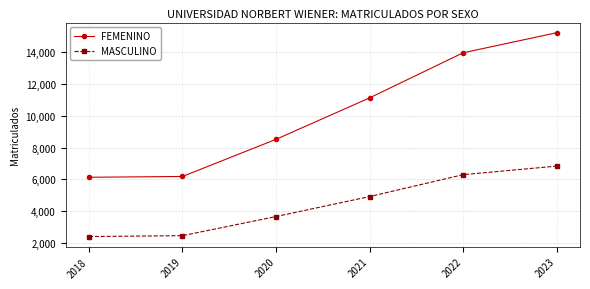

How many values in the MASCULINO series are below 4915?

3